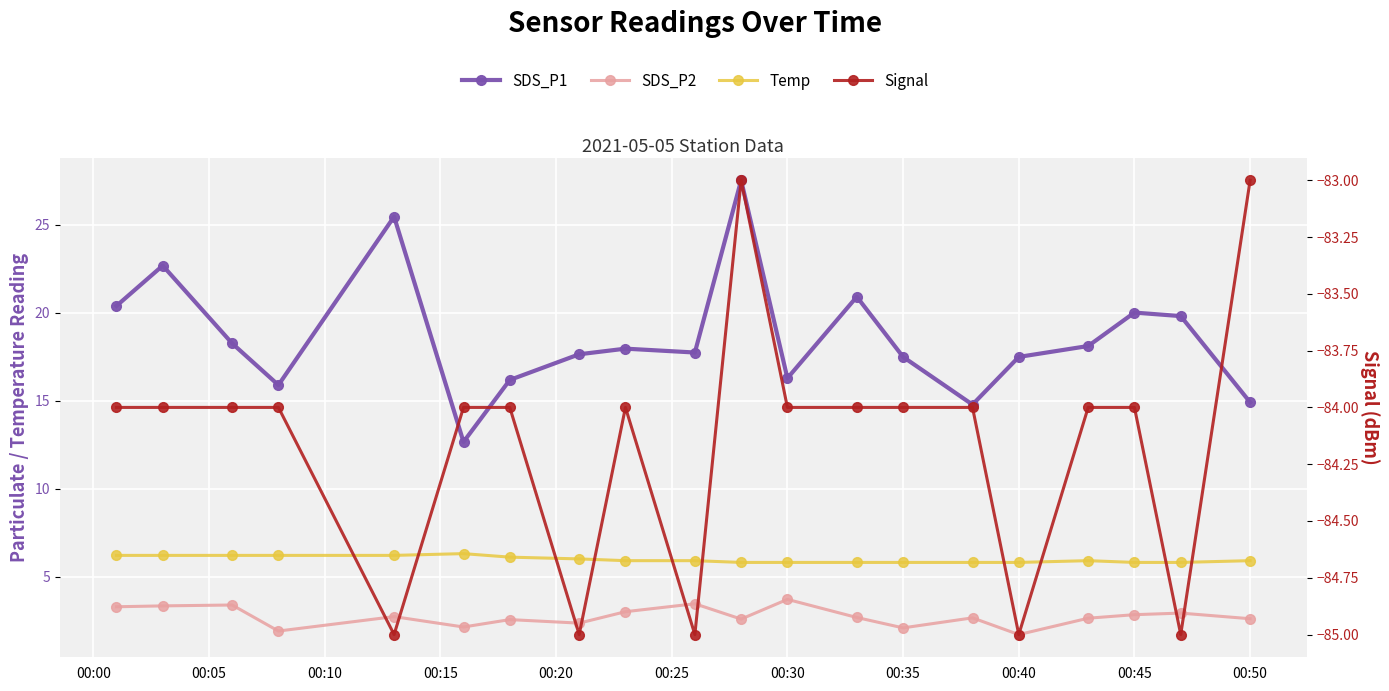

What is the maximum value shown in the chart?

27.5